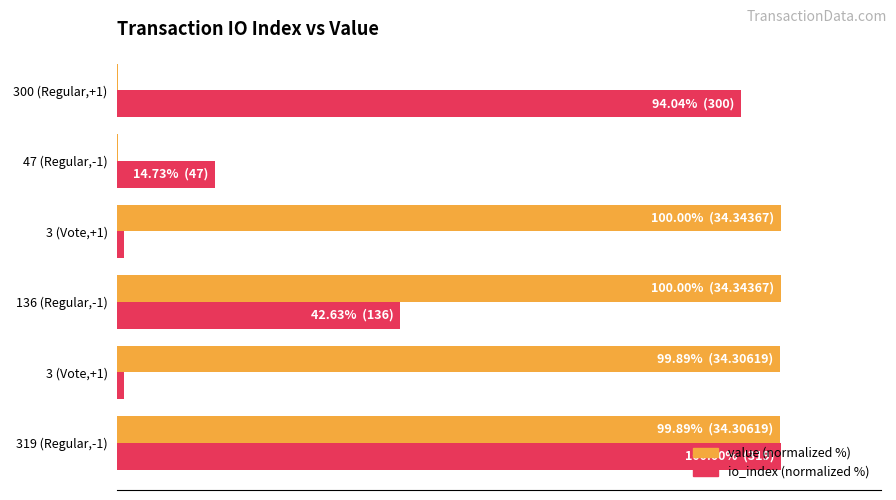

Reading left to right, what are all the values shown in this chart?

value (normalized %): 99.9	99.9	100.0	100.0	0.1	0.1
io_index (normalized %): 100.0	0.9	42.6	0.9	14.7	94.0